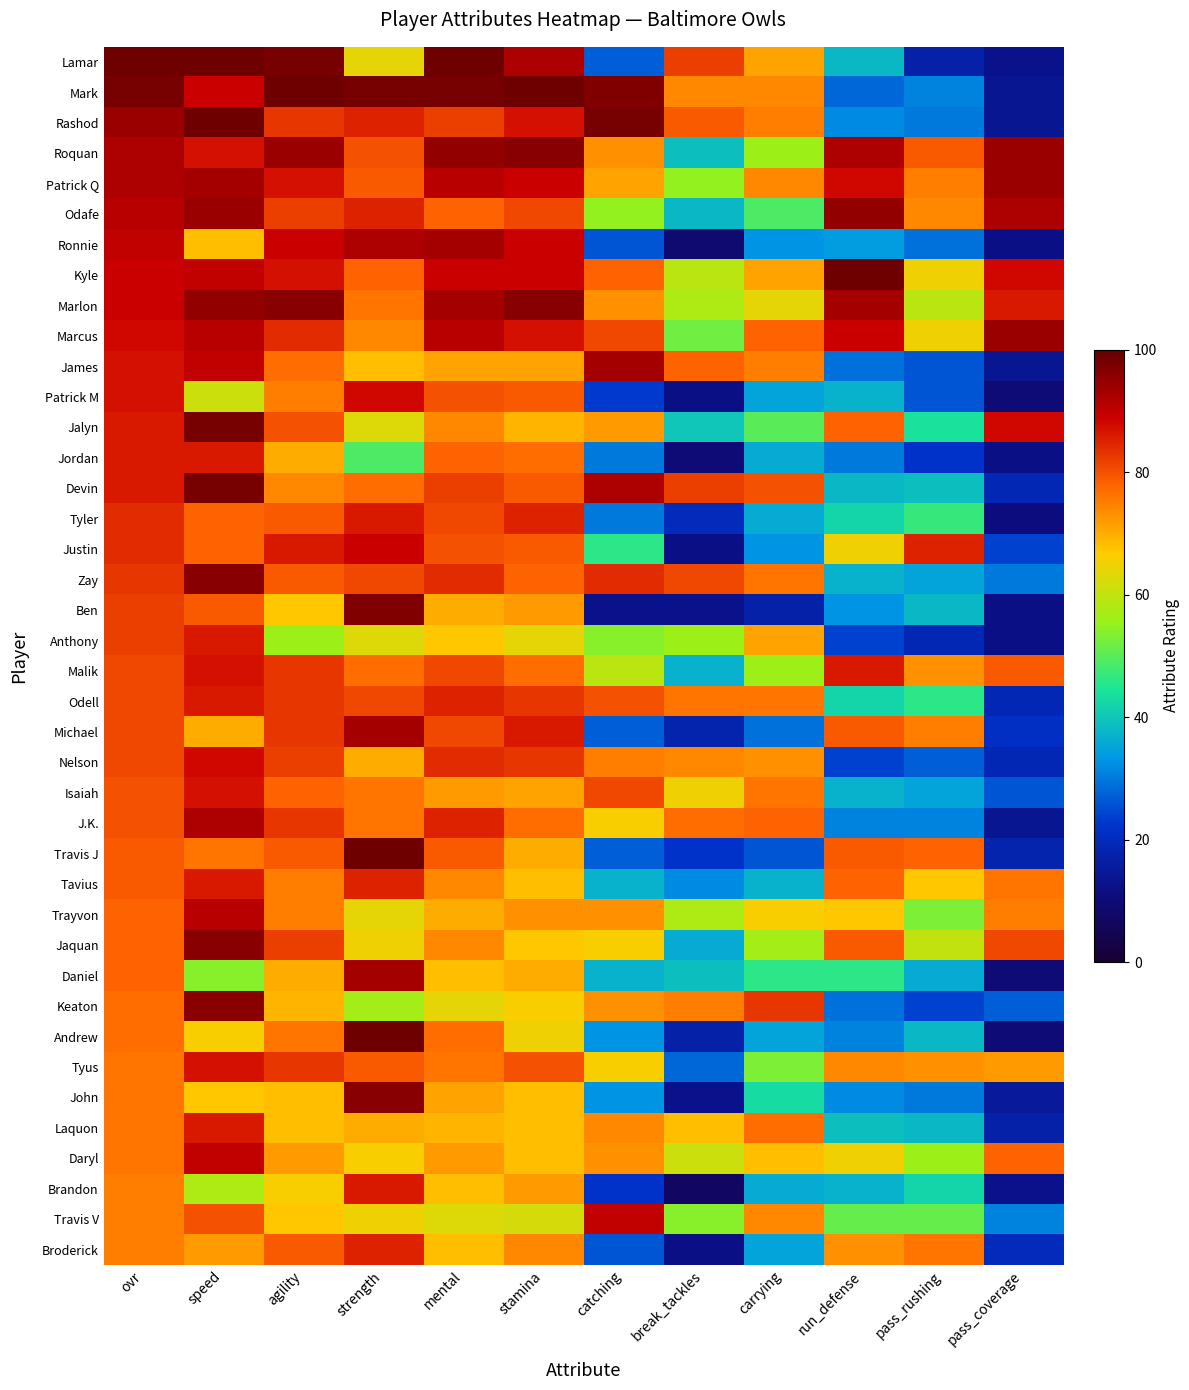

At how many categories does at least one series exceed 52?

12